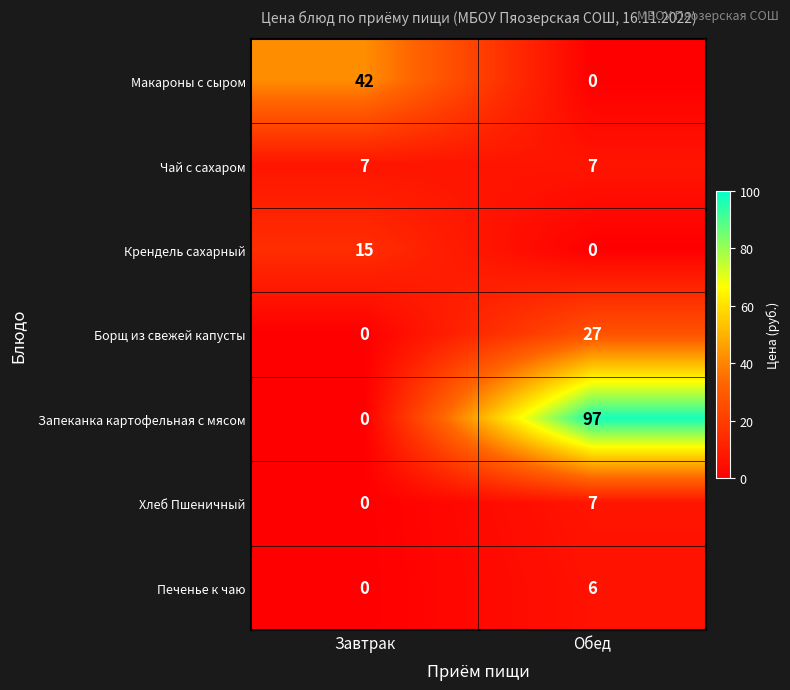

What is the difference between the maximum and minimum values in the Печенье к чаю series?

6